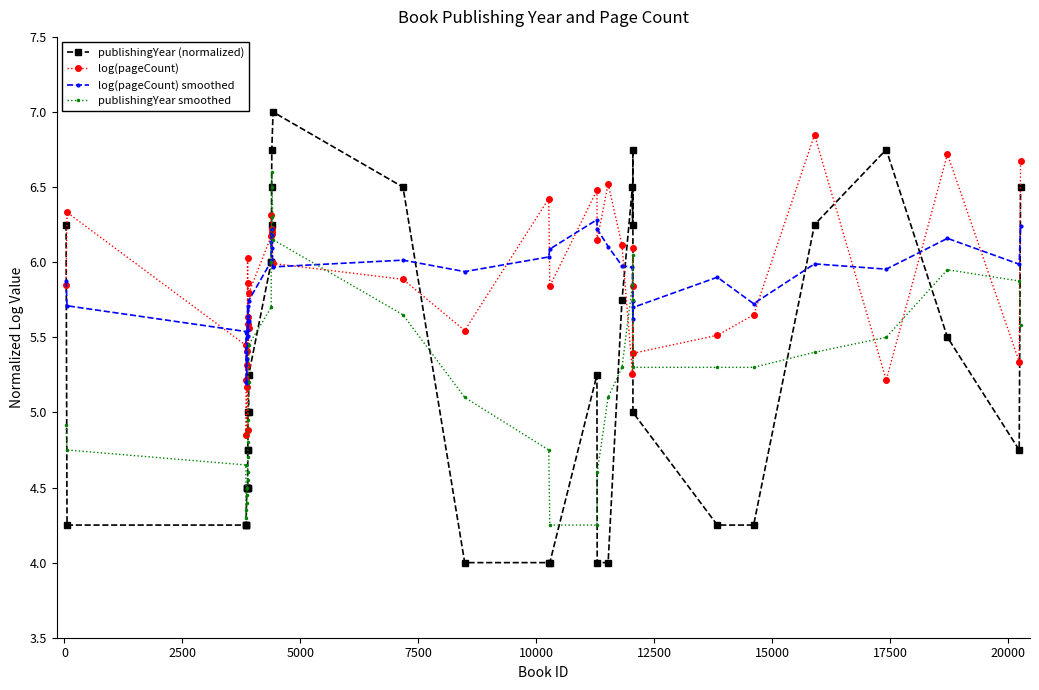

Which series has the largest range (max minus min)?

publishingYear (normalized)